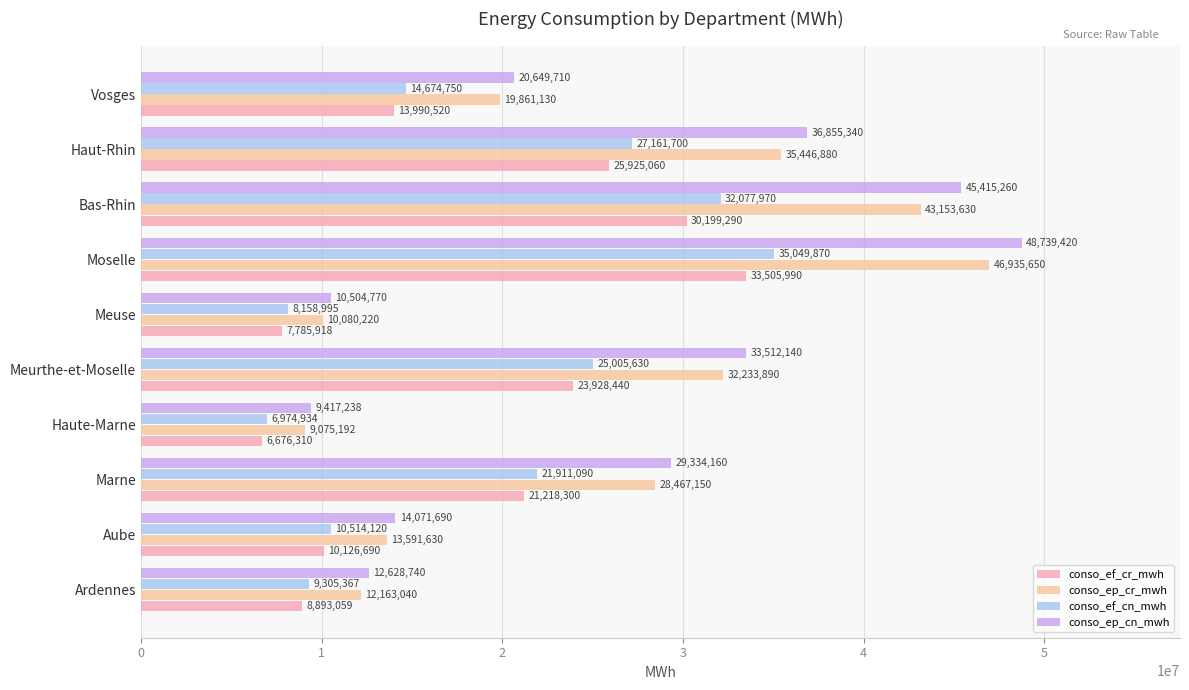

Which series has the largest range (max minus min)?

conso_ep_cn_mwh